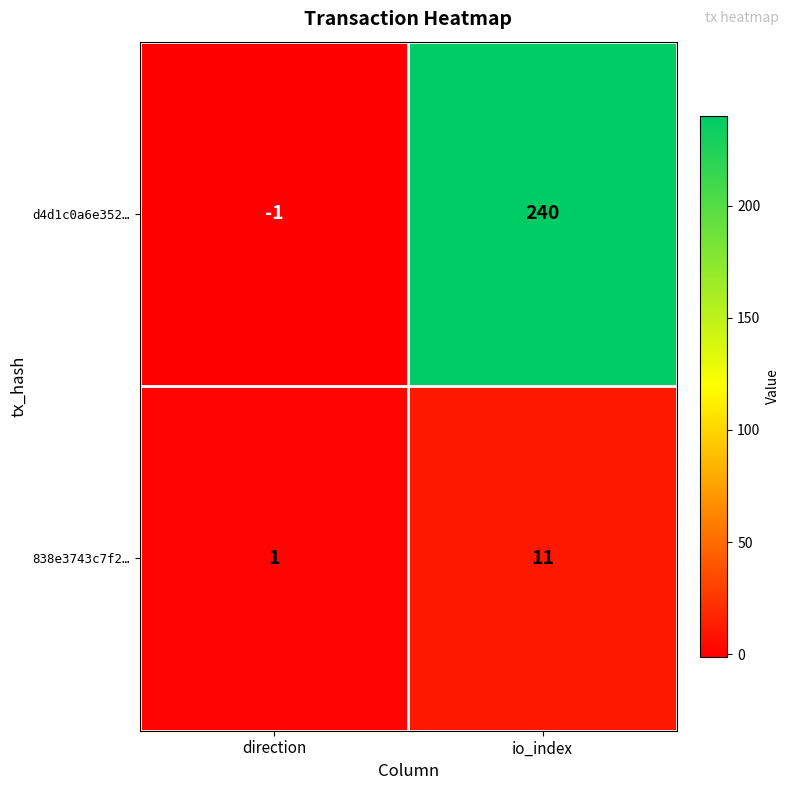

List the series in order of their overall mean, lowest first.

838e3743c7f2…, d4d1c0a6e352…